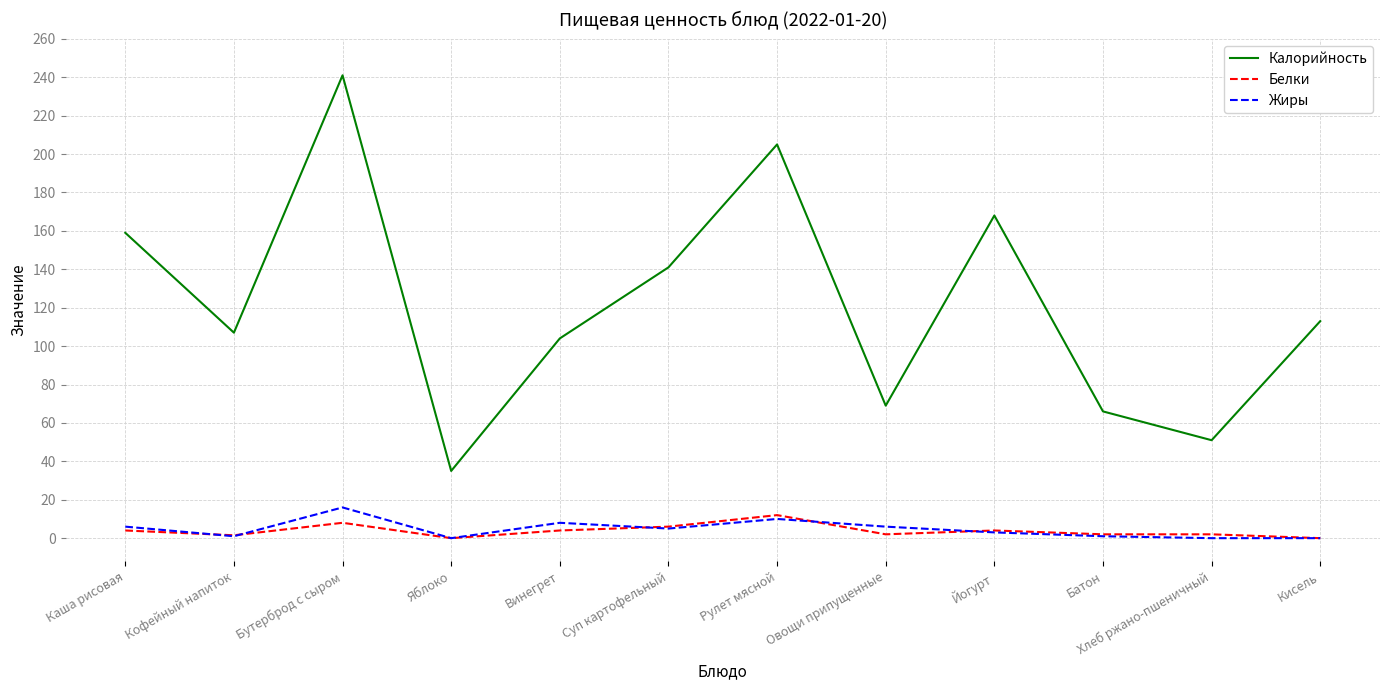

What is the difference between the second highest and minimum values in the Жиры series?

10.0